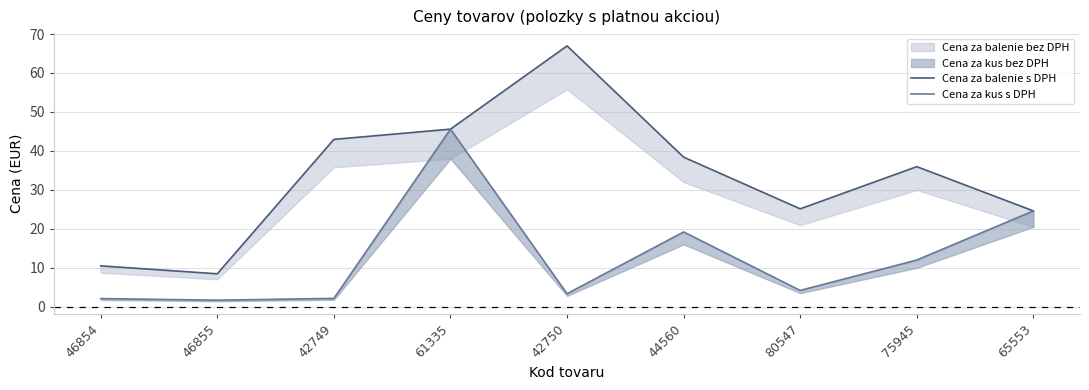

How many lines are shown in the chart?

2